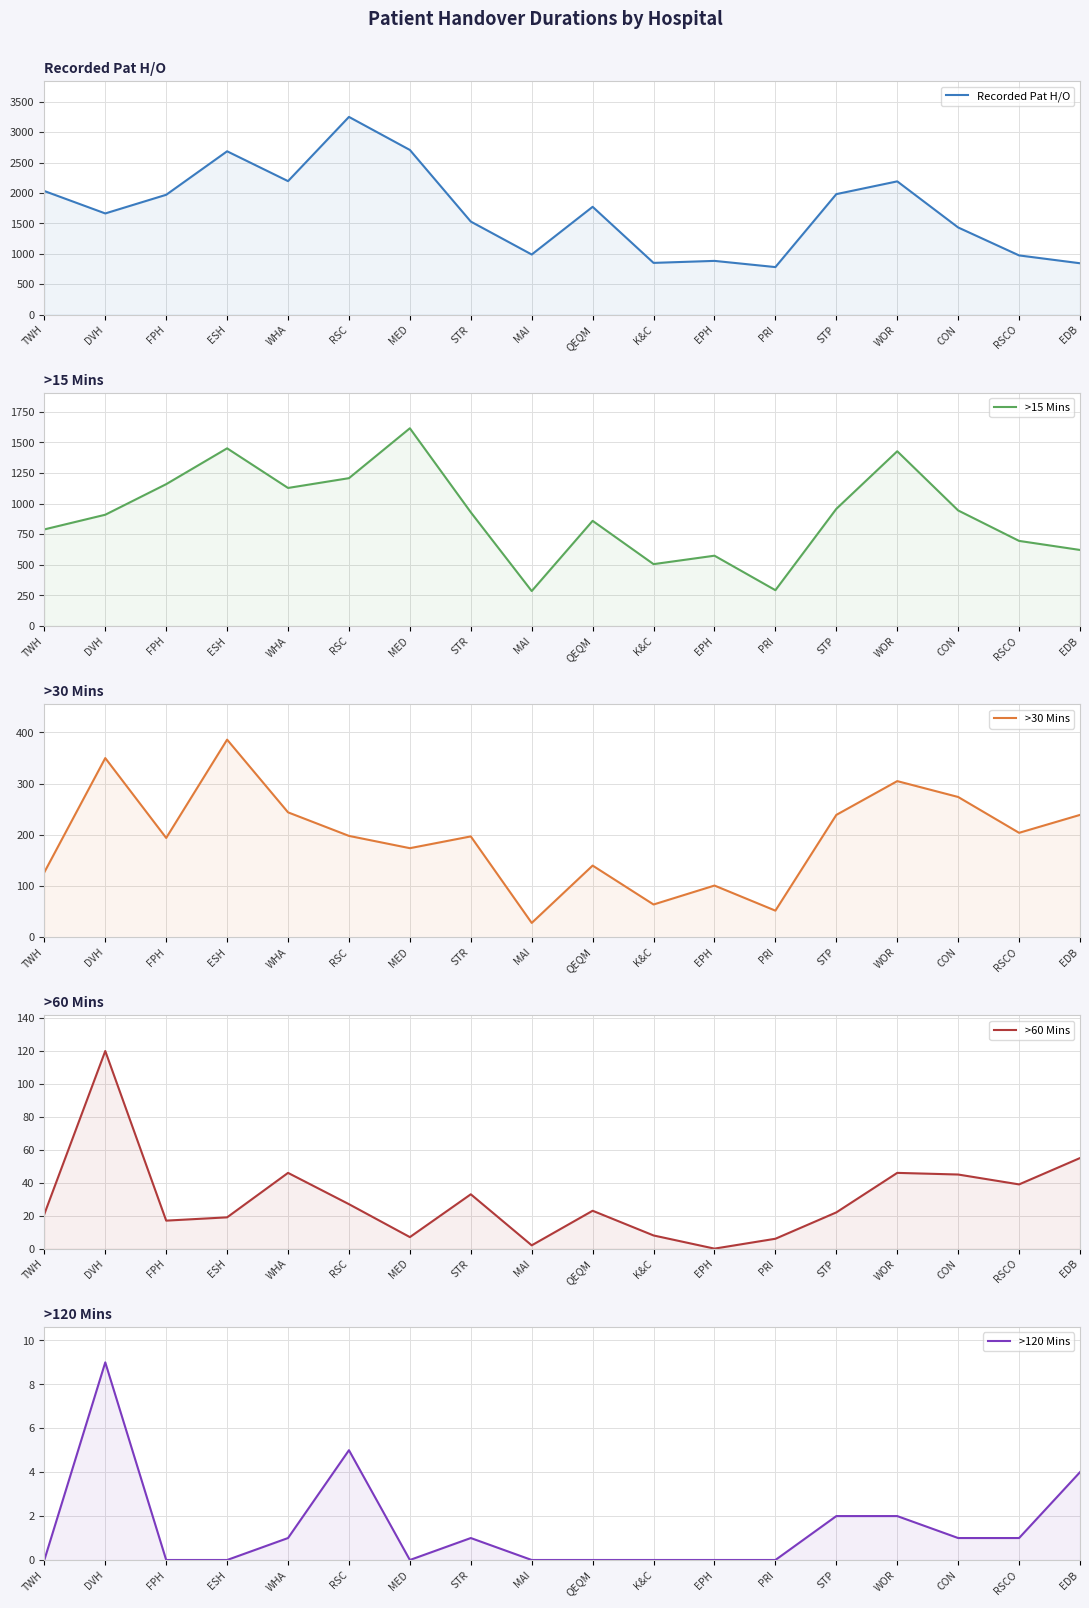

Rank the series at FPH from highest to lowest value.

Recorded Pat H/O, >15 Mins, >30 Mins, >60 Mins, >120 Mins